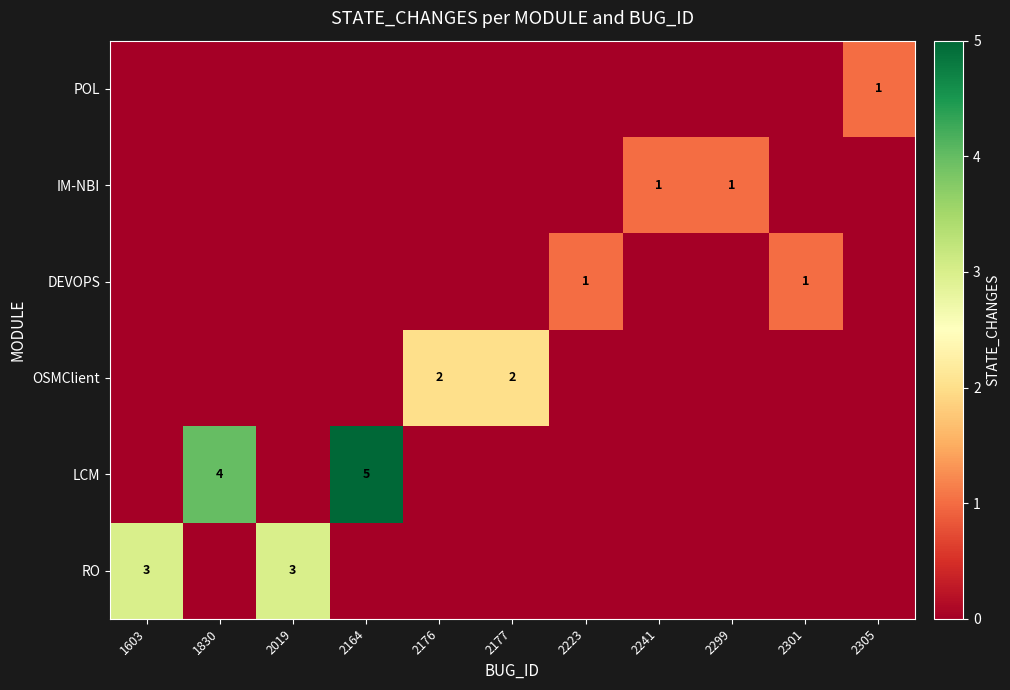

At which category does the chart reach its peak across all series?

2164